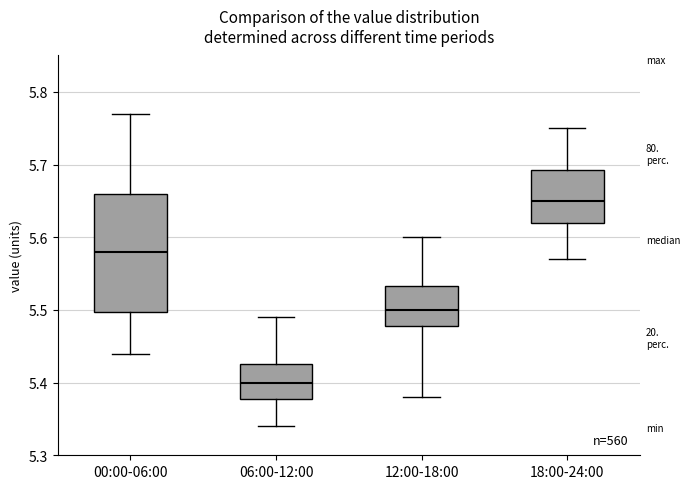

Reading left to right, transcribe this box plot: for each box, give where its median line is, the range the box spans, and where its two whiskers end, as read against the y-axis. The values are not printed on the chart, so give them approximately, as read against the axis.

00:00-06:00: median 5.58, box 5.50 to 5.66, whiskers 5.44 to 5.77
06:00-12:00: median 5.40, box 5.38 to 5.43, whiskers 5.34 to 5.49
12:00-18:00: median 5.50, box 5.48 to 5.53, whiskers 5.38 to 5.60
18:00-24:00: median 5.65, box 5.62 to 5.69, whiskers 5.57 to 5.75